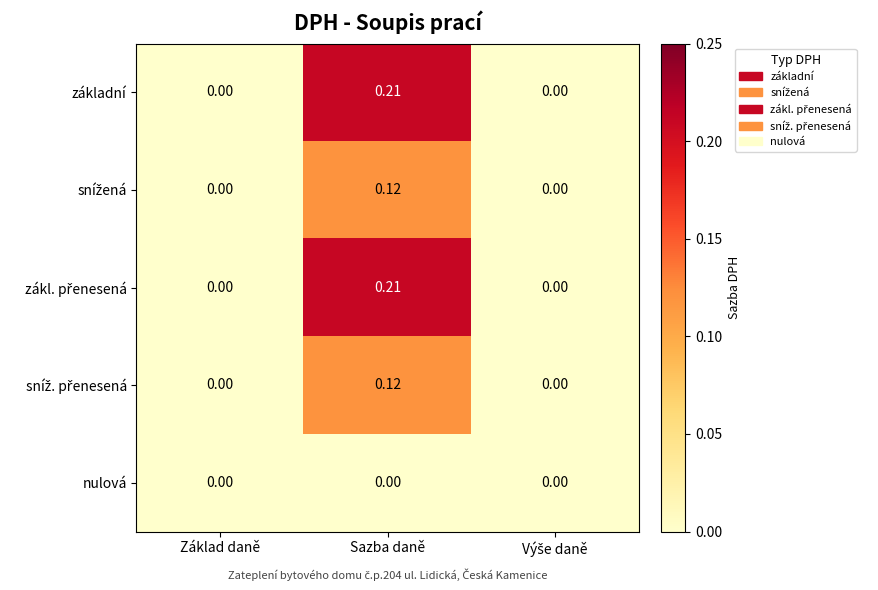

At which category is the sum across all series the highest?

Sazba daně